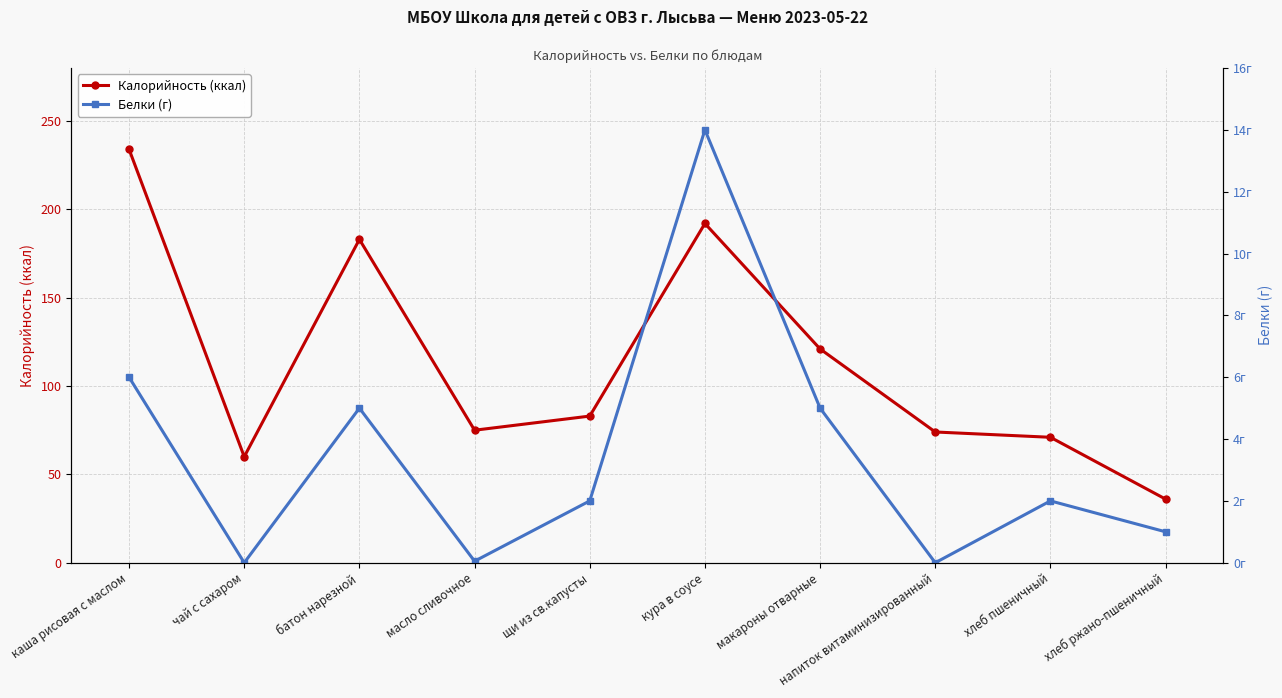

Reading right to left, what are all the values shown in this chart?

Калорийность (ккал): 36.0	71.0	74.0	121.0	192.0	83.0	75.0	183.0	60.0	234.0
Белки (г): 1.0	2.0	0.0	5.0	14.0	2.0	0.1	5.0	0.0	6.0